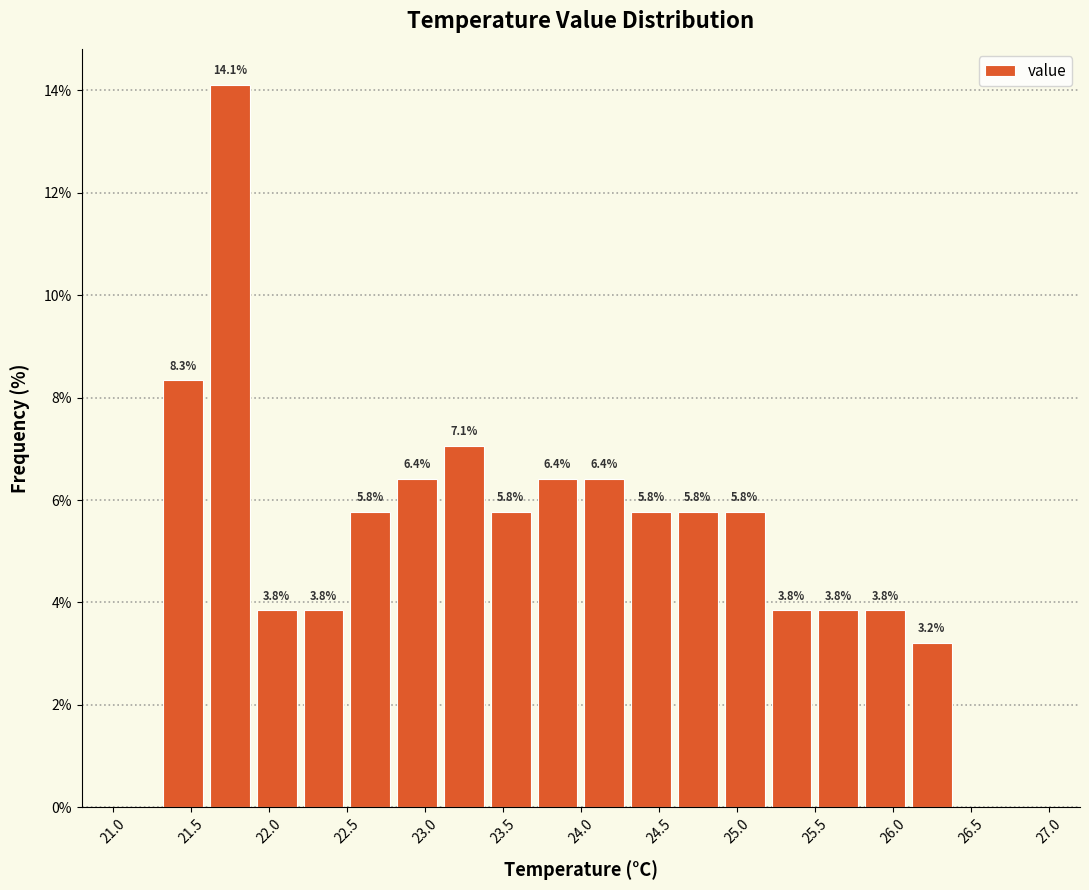

Over which range of the x-axis is the bar tallest?

21.6 to 21.9